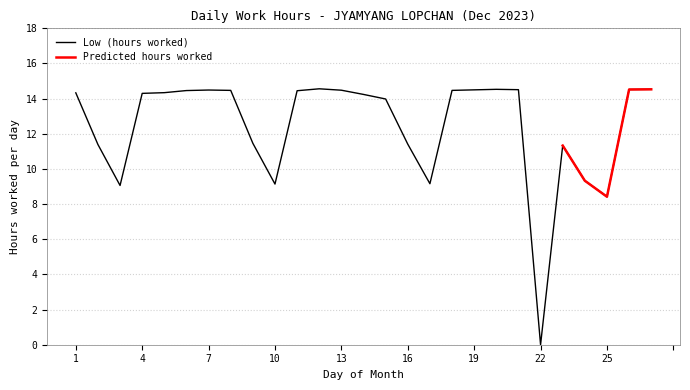

What is the value of the 21st point from the left?

14.5